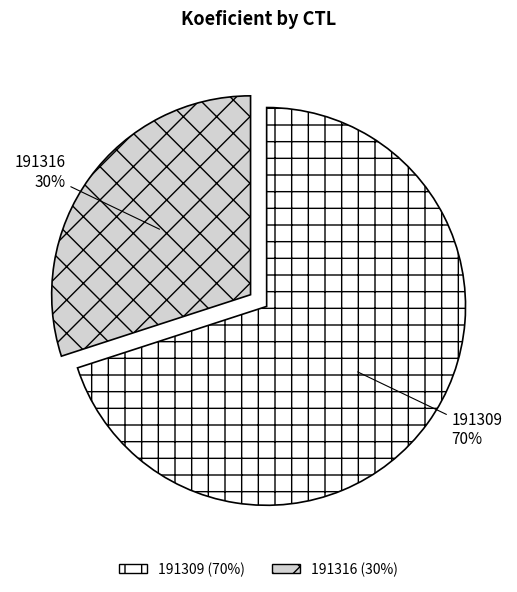

Does 191309 represent more than half of the total?

Yes